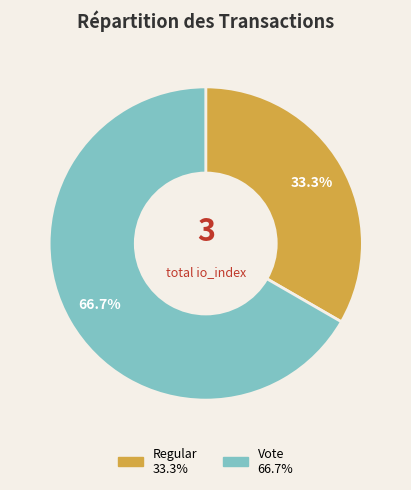

Approximately how many times larger is the value at Regular compared to Vote?

0.5